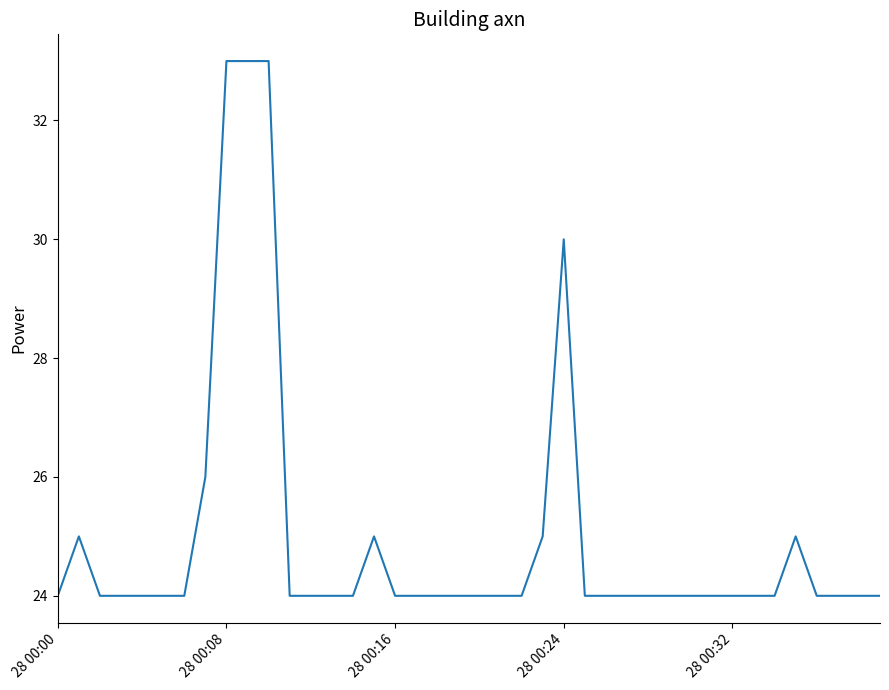

What is the minimum value shown in the chart?

24